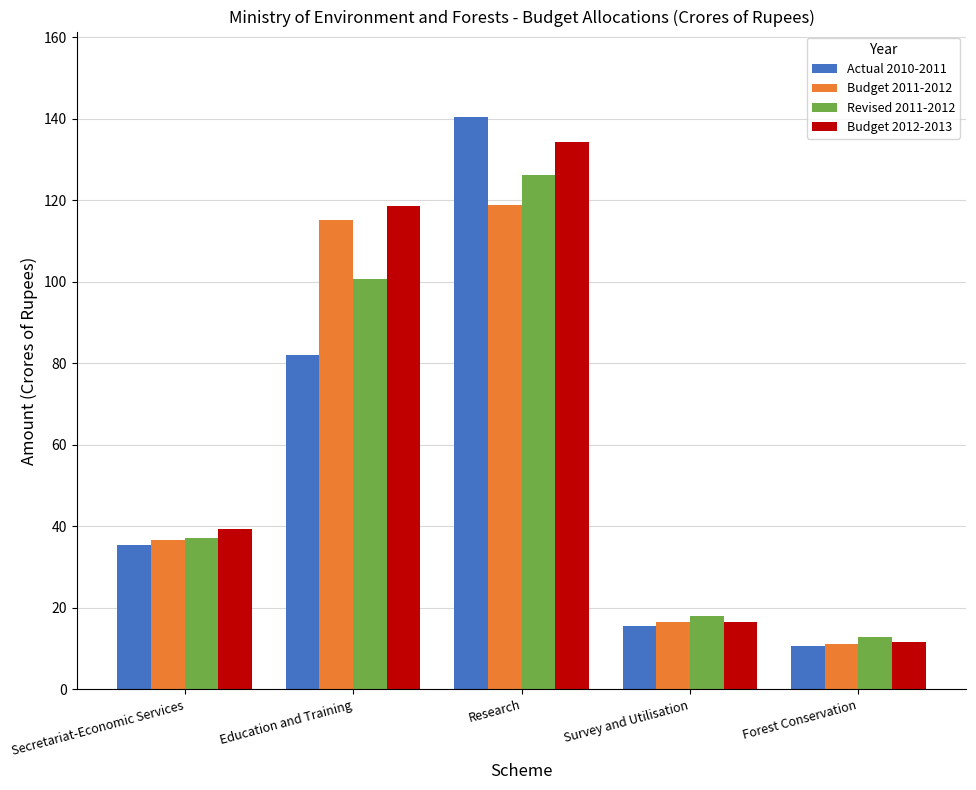

What is the difference between the maximum and minimum values in the Revised 2011-2012 series?

113.4